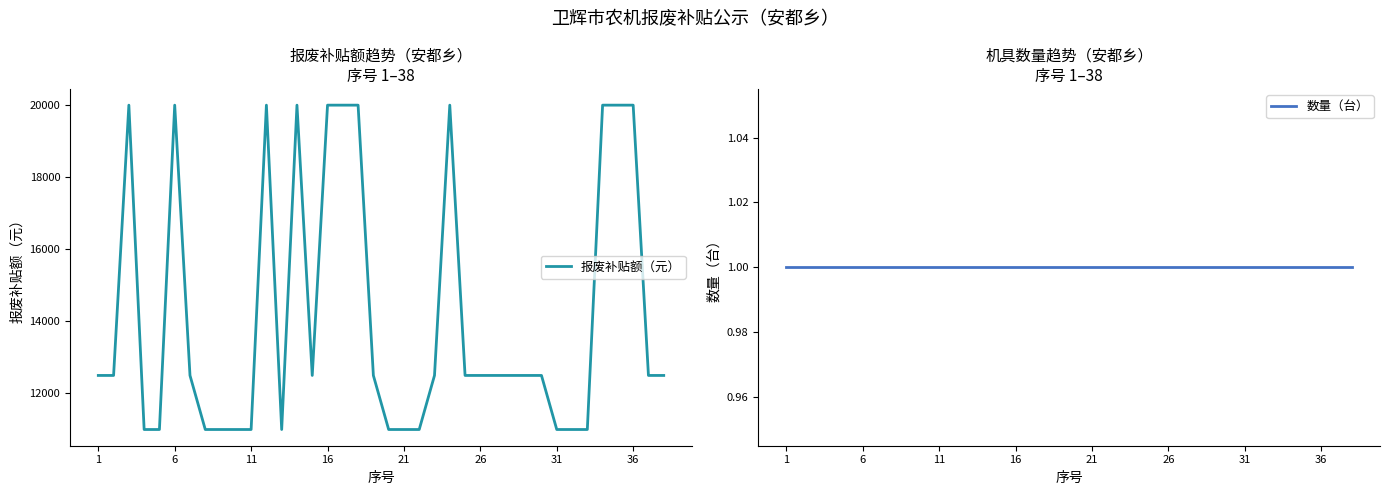

Which category has the highest value in the 数量（台） series?

1